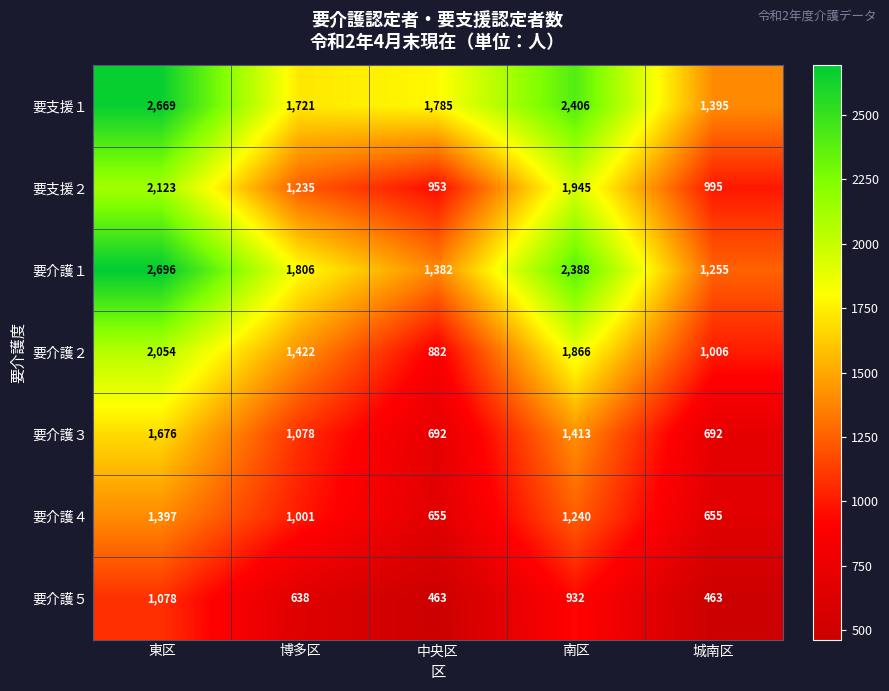

What is the maximum value shown in the chart?

2696